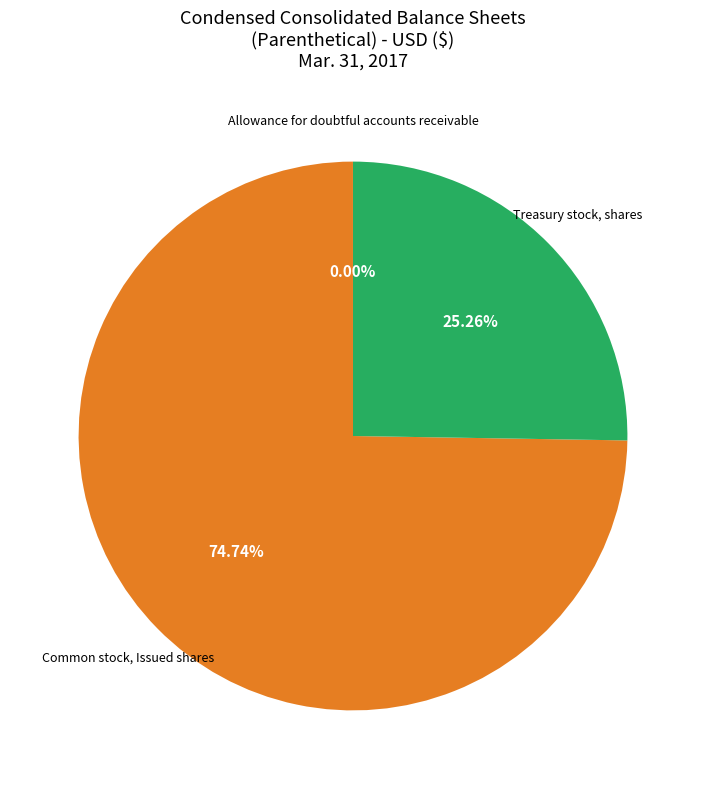

Is there a majority slice in this chart?

Yes